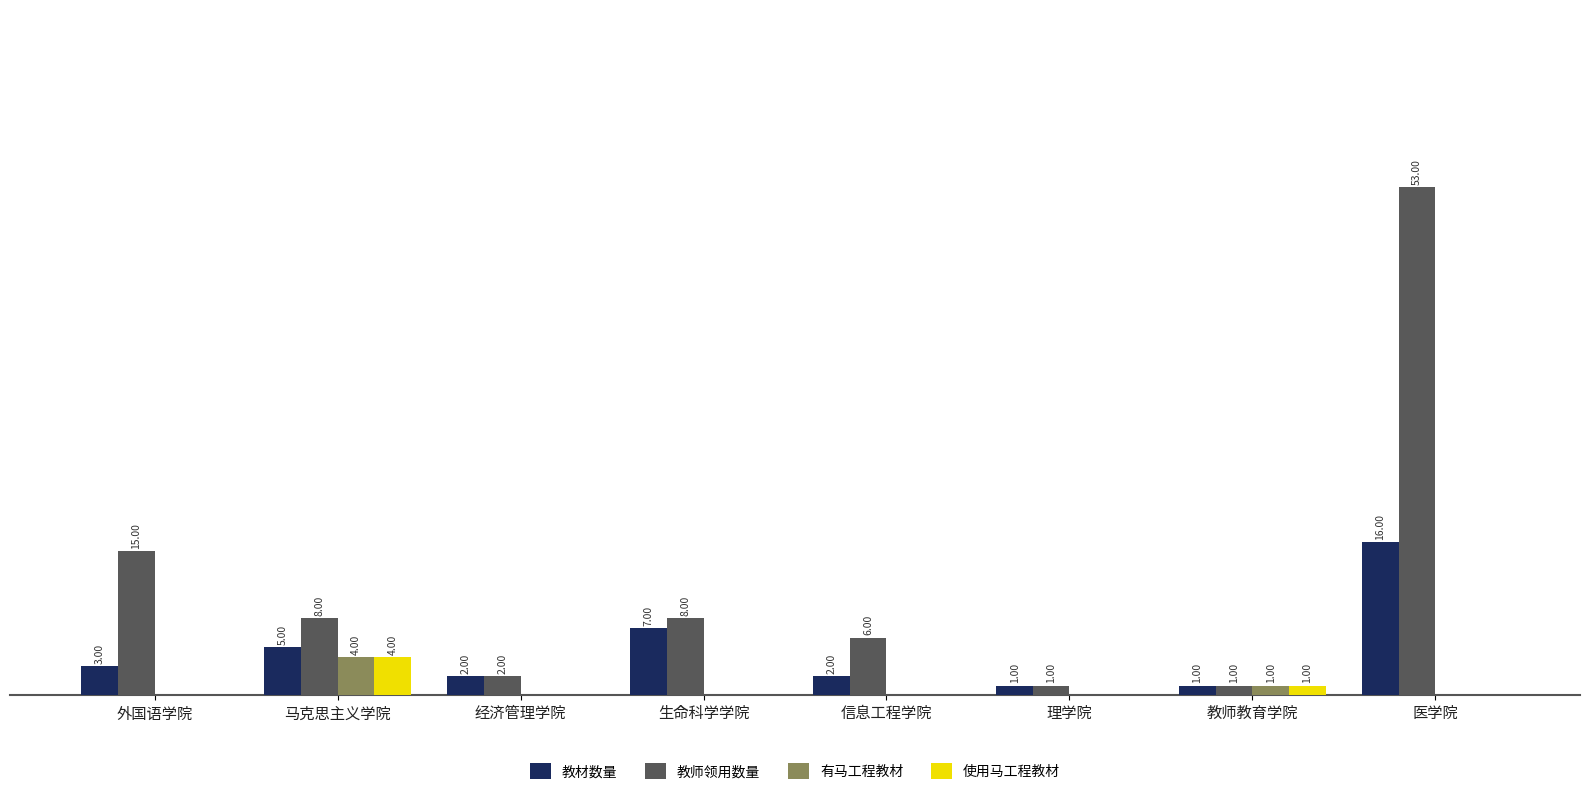

Between 教师教育学院 and 医学院, which series saw the biggest shift?

教师领用数量